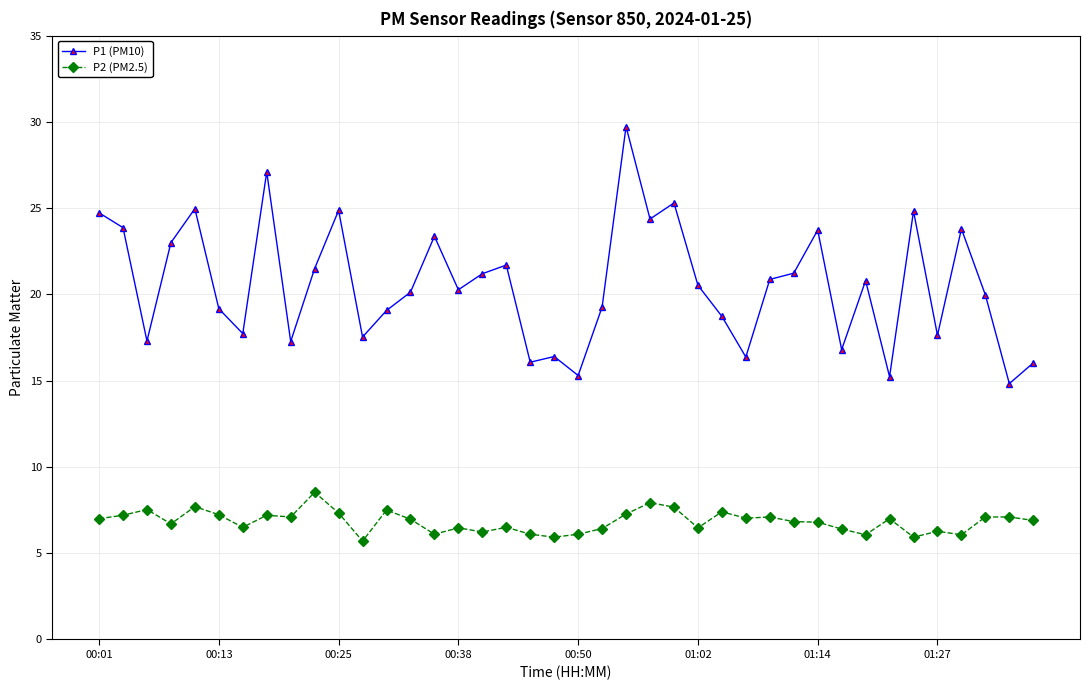

Which series has the largest total across all categories?

P1 (PM10)